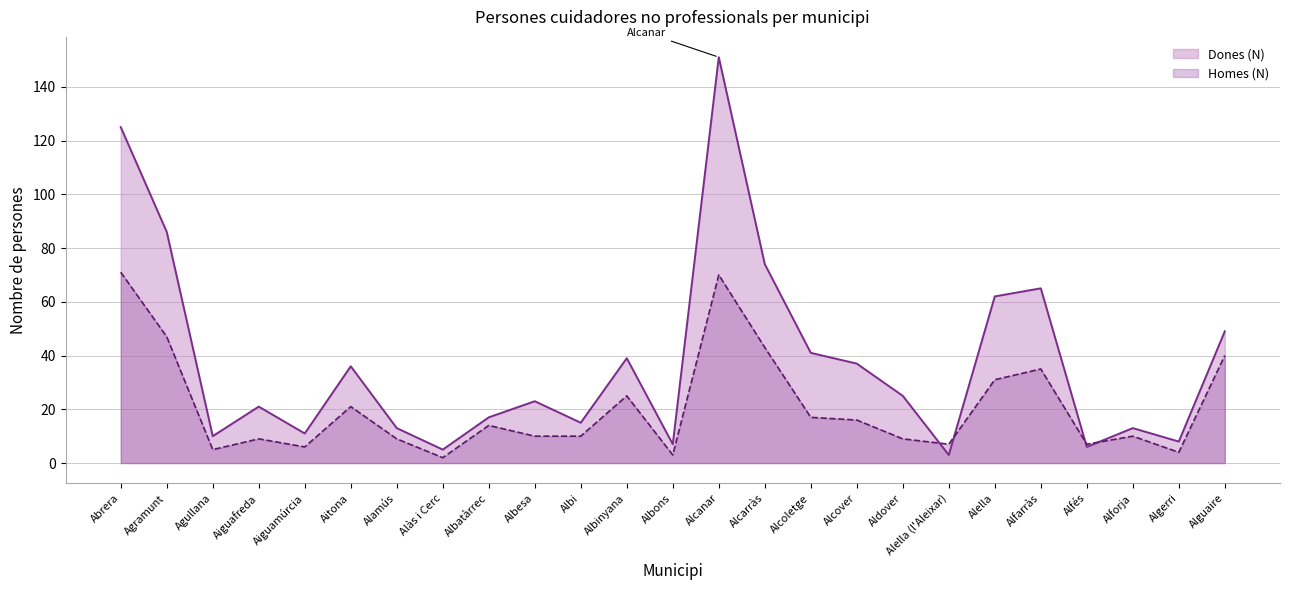

What is the smallest value displayed?

2